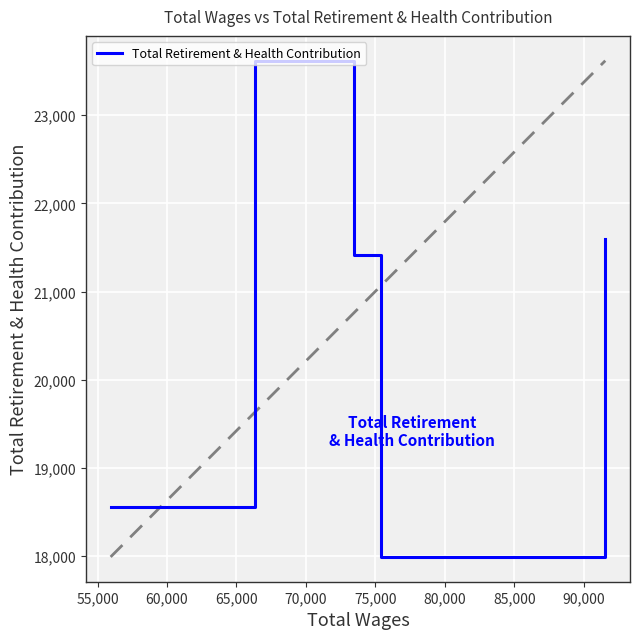

What is the difference between the second highest and second lowest values?

3032